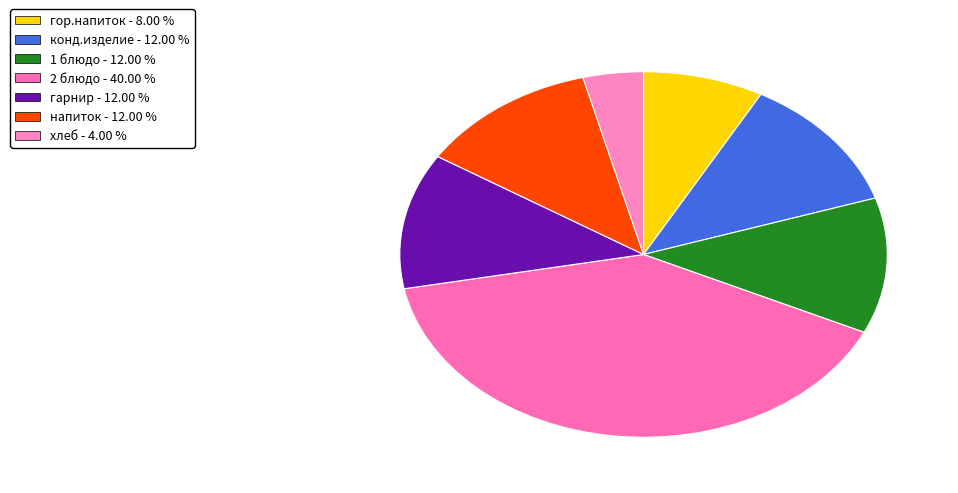

How many segments does this pie chart have?

7